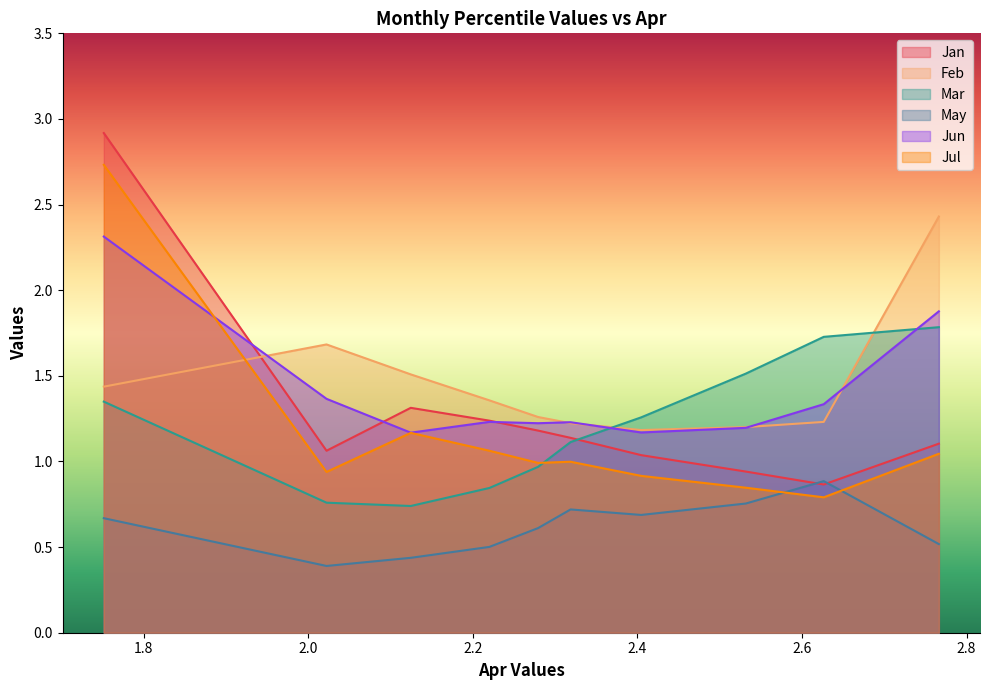

At which category is the sum across all series the highest?

pct05